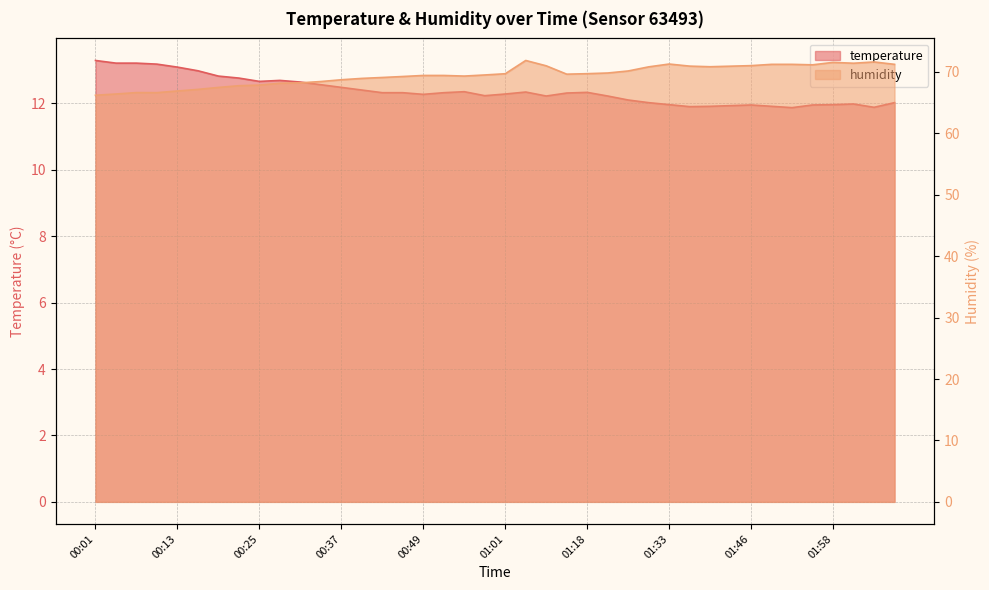

List the series in order of their overall mean, lowest first.

temperature, humidity